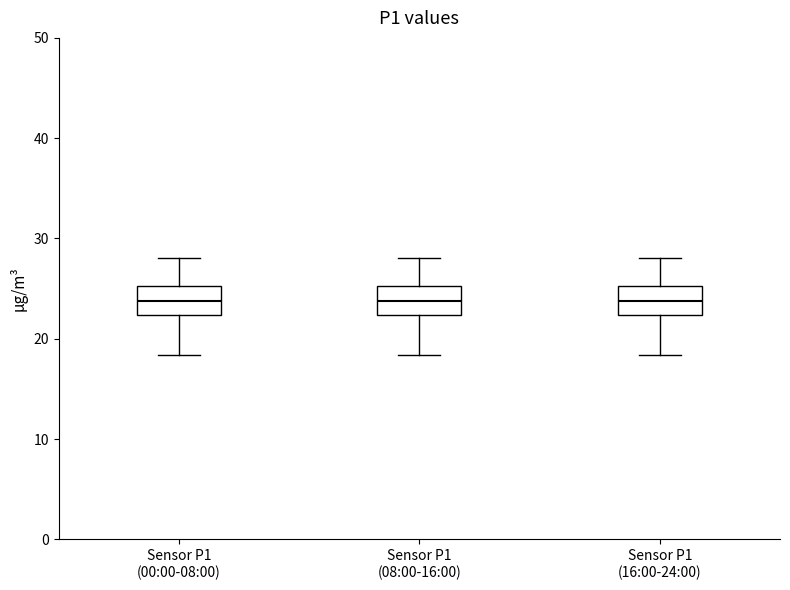

Where does the upper whisker of the box for Sensor P1 (08:00-16:00) end on the y-axis? The values are not printed on the chart, so give them approximately, as read against the axis.

28